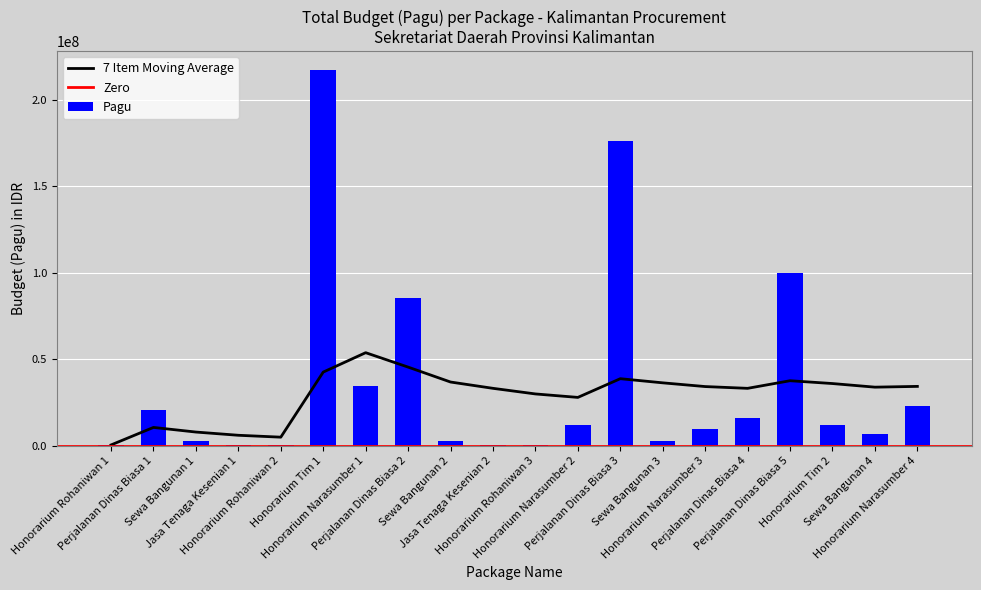

Reading right to left, what are all the values shown in this chart?

Honorarium Narasumber 4=23100000	Sewa Bangunan 4=7000000	Honorarium Tim 2=12200000	Perjalanan Dinas Biasa 5=99958000	Perjalanan Dinas Biasa 4=15957000	Honorarium Narasumber 3=9500000	Sewa Bangunan 3=2500000	Perjalanan Dinas Biasa 3=175952000	Honorarium Narasumber 2=11950000	Honorarium Rohaniwan 3=400000	Jasa Tenaga Kesenian 2=400000	Sewa Bangunan 2=2500000	Perjalanan Dinas Biasa 2=85366000	Honorarium Narasumber 1=34750000	Honorarium Tim 1=217200000	Honorarium Rohaniwan 2=400000	Jasa Tenaga Kesenian 1=400000	Sewa Bangunan 1=2500000	Perjalanan Dinas Biasa 1=20650000	Honorarium Rohaniwan 1=400000